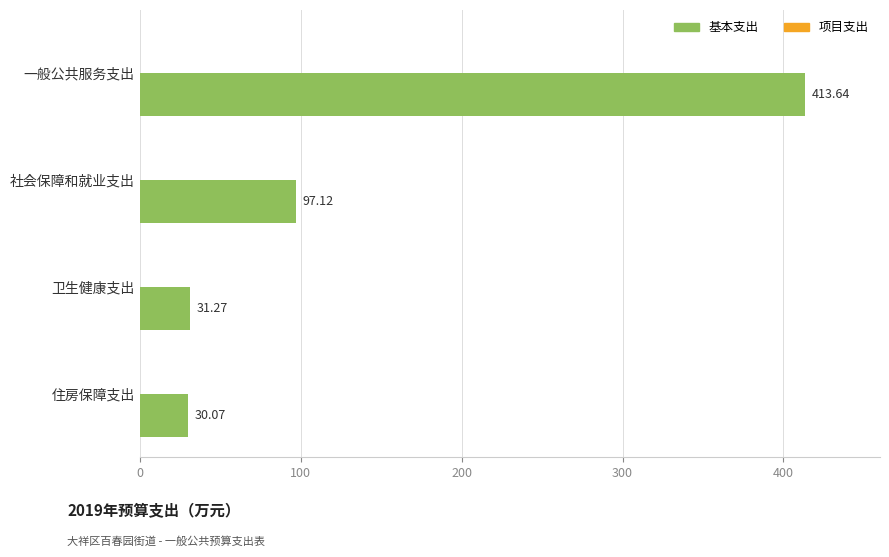

What is the greatest value displayed?

413.6